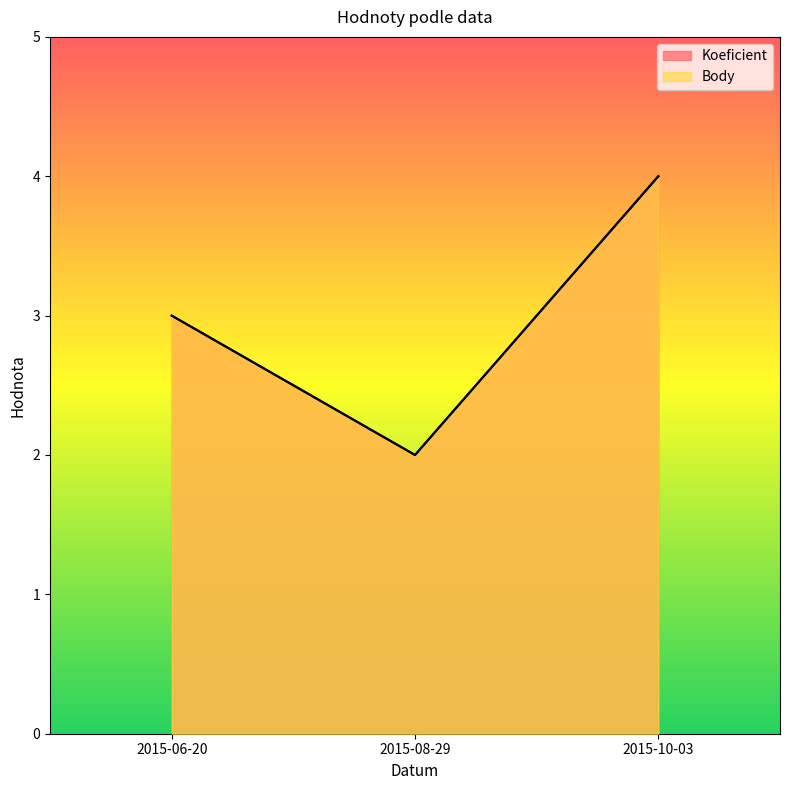

At which label is Koeficient closest to 3?

2015-06-20